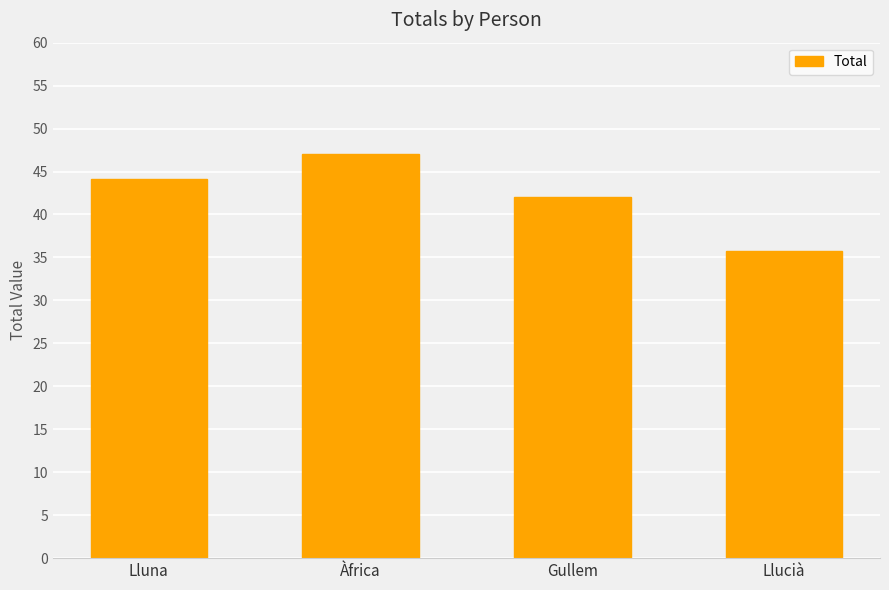

Does the chart contain any negative values?

No